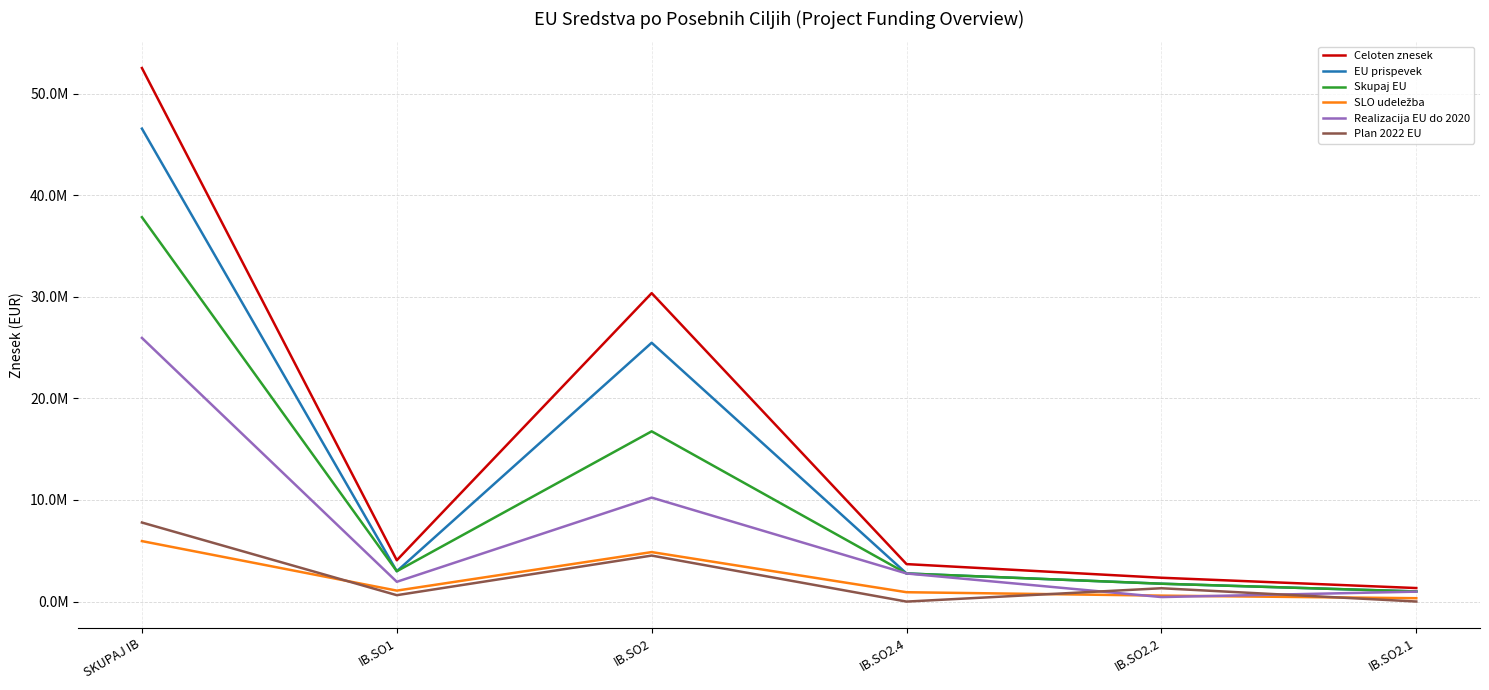

At which label does Celoten znesek reach its minimum?

IB.SO2.1